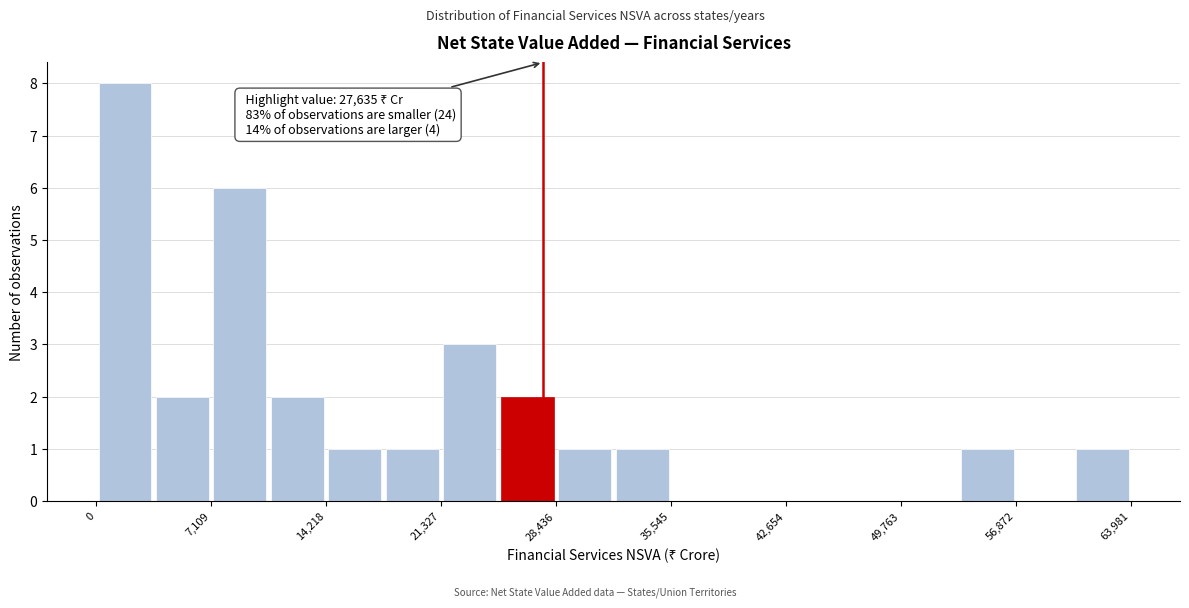

Around what value on the x-axis is the tallest bar? Give the approximate position of its centre, as read against the axis.

2000